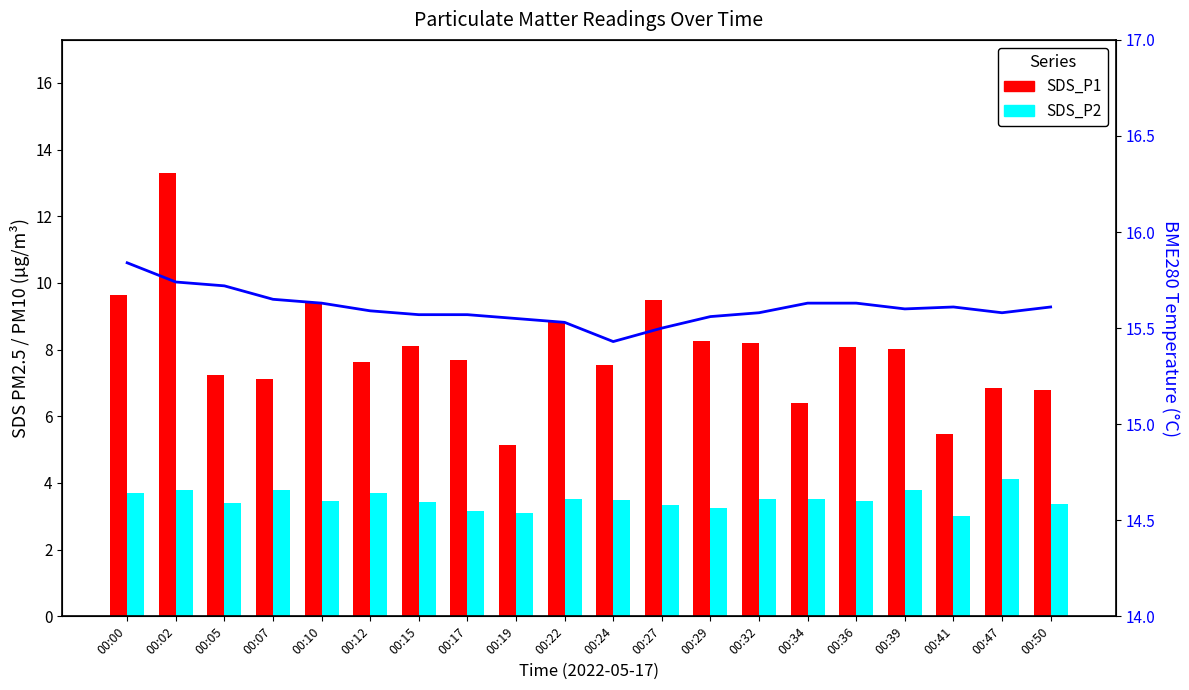

Rank the series by their maximum value, from lowest to highest.

SDS_P2, SDS_P1, BME280_temperature